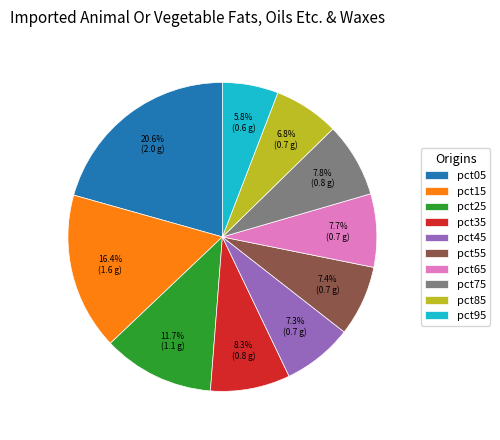

How many segments does this pie chart have?

10